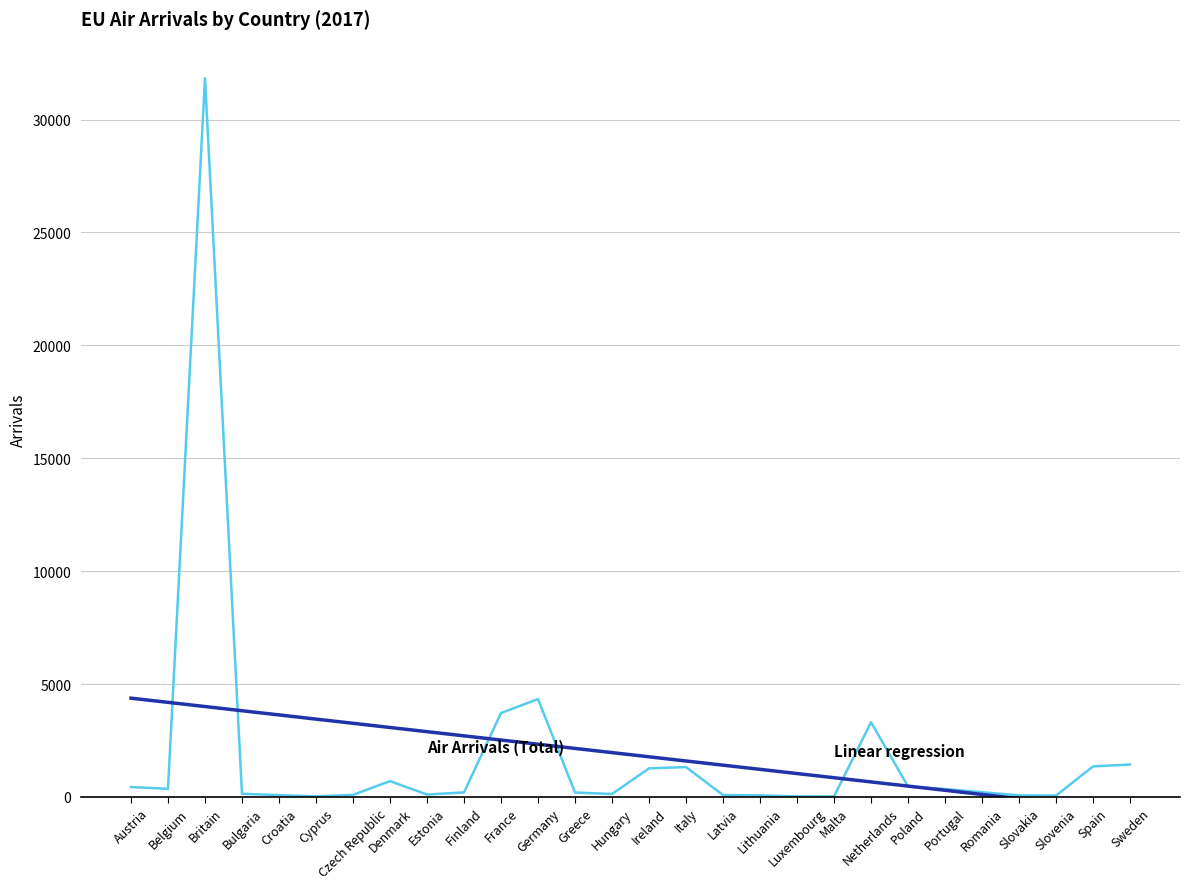

Reading right to left, what are all the values shown in this chart?

Air Arrivals (Total): Sweden=1435.0	Spain=1350.0	Slovenia=59.0	Slovakia=69.0	Romania=208.0	Portugal=349.0	Poland=463.0	Netherlands=3307.0	Malta=20.0	Luxembourg=23.0	Lithuania=67.0	Latvia=82.0	Italy=1320.0	Ireland=1264.0	Hungary=128.0	Greece=194.0	Germany=4333.0	France=3713.0	Finland=198.0	Estonia=105.0	Denmark=698.0	Czech Republic=89.0	Cyprus=24.0	Croatia=77.0	Bulgaria=139.0	Britain=31827.0	Belgium=359.0	Austria=437.0
Linear regression: Sweden=-634.4	Spain=-449.0	Slovenia=-263.5	Slovakia=-78.1	Romania=107.4	Portugal=292.8	Poland=478.3	Netherlands=663.7	Malta=849.2	Luxembourg=1034.6	Lithuania=1220.1	Latvia=1405.5	Italy=1591.0	Ireland=1776.5	Hungary=1961.9	Greece=2147.4	Germany=2332.8	France=2518.3	Finland=2703.7	Estonia=2889.2	Denmark=3074.6	Czech Republic=3260.1	Cyprus=3445.5	Croatia=3631.0	Bulgaria=3816.4	Britain=4001.9	Belgium=4187.3	Austria=4372.8